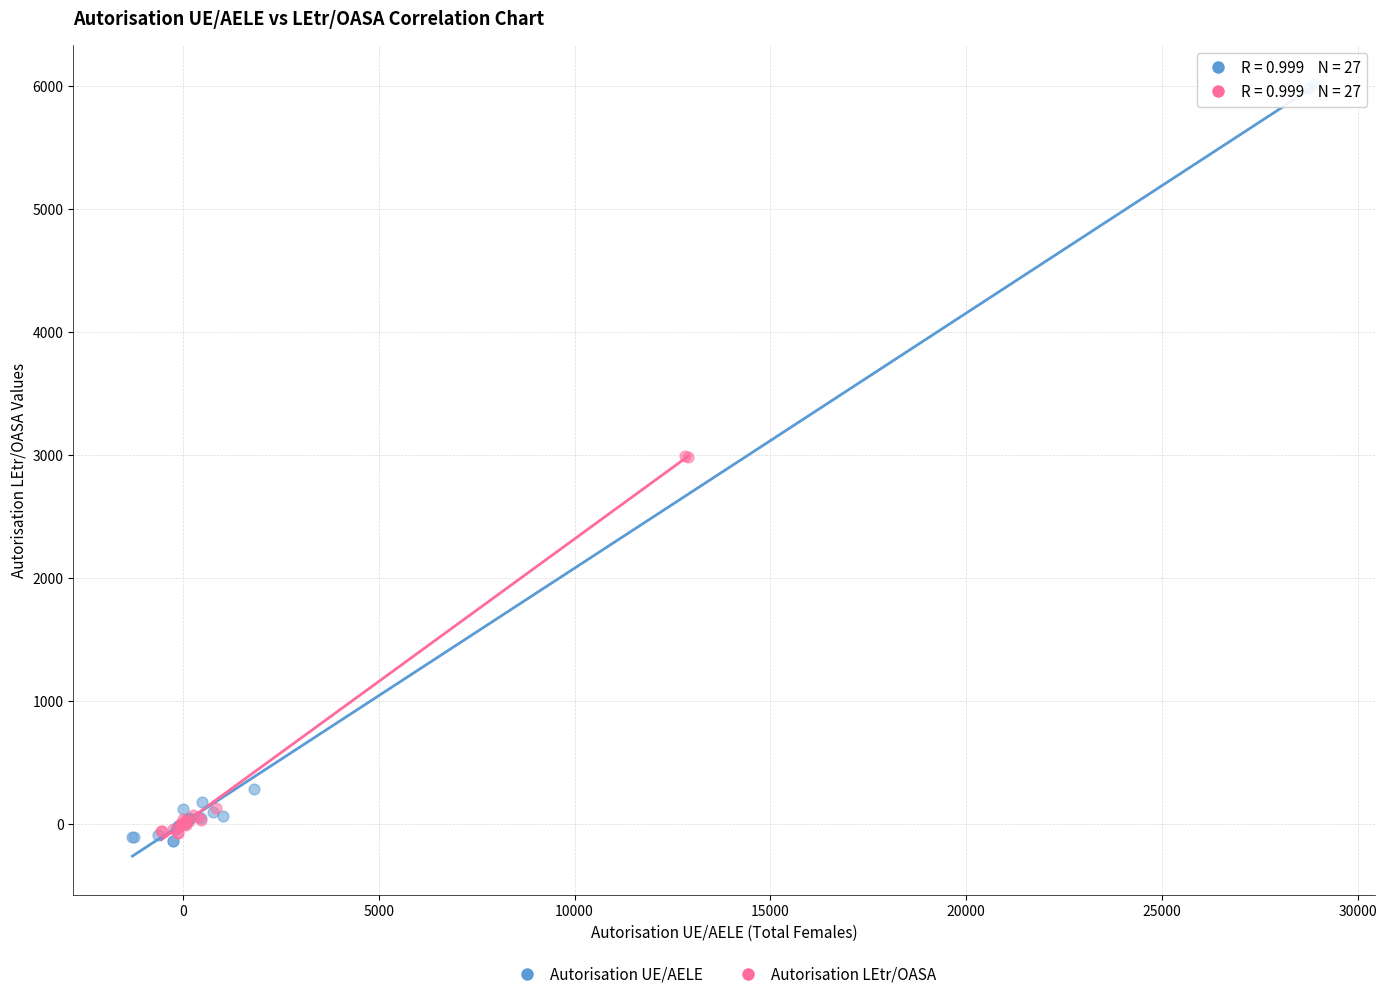

Which series contains the highest Y value?

Autorisation UE/AELE